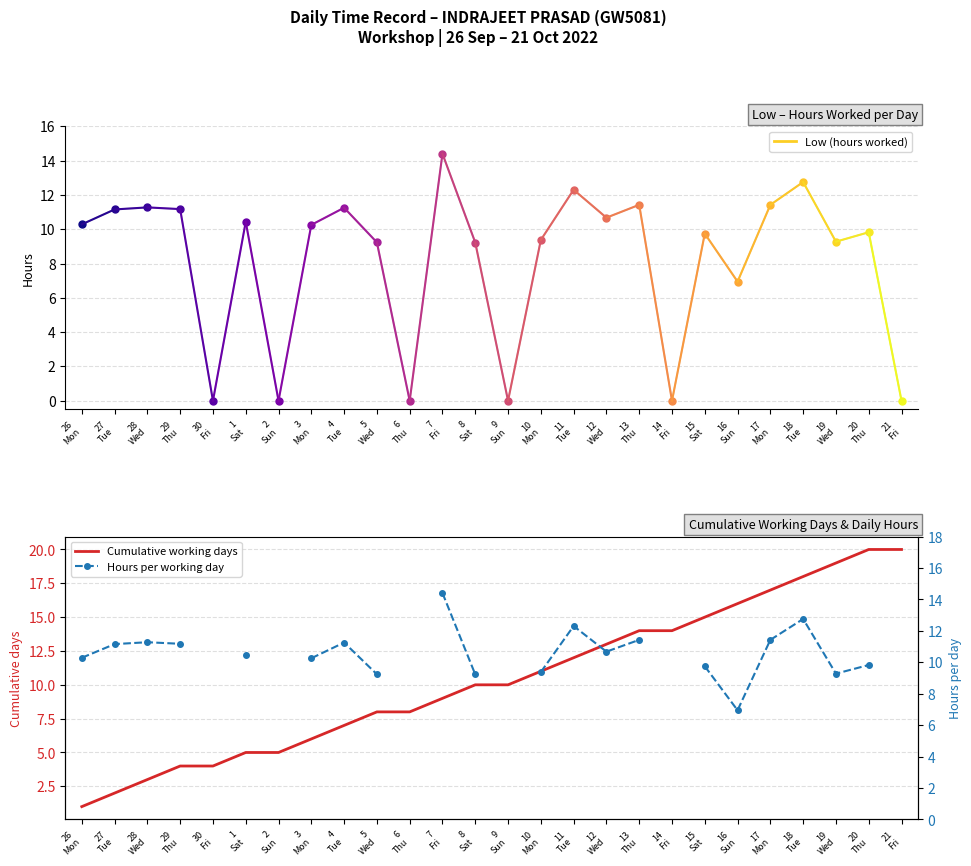

How many intersections are there between Hours per working day and Cumulative working days?

3